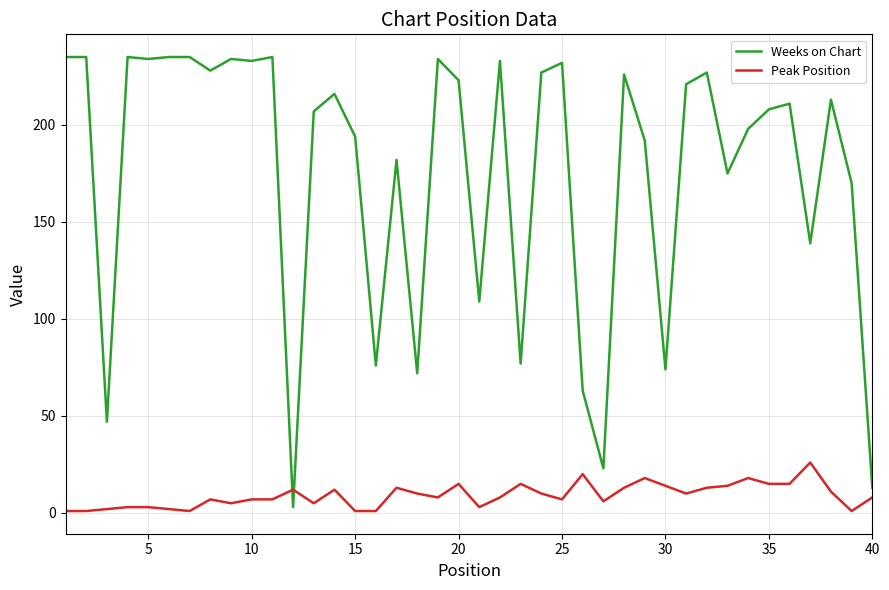

What is the difference between the maximum and minimum values in the Weeks on Chart series?

232